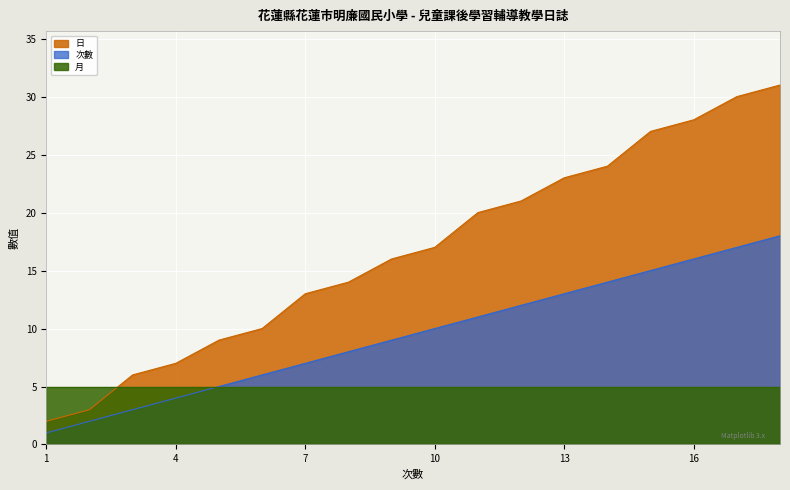

What is the value of the 日 point at the 13th from the left?

23